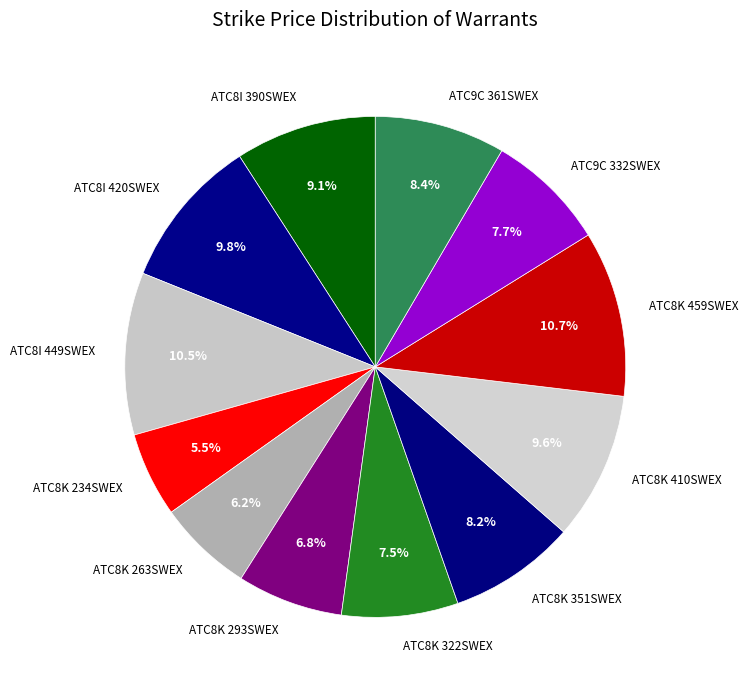

To the nearest percent, what is the difference between the largest and smallest slice percentages?

5%